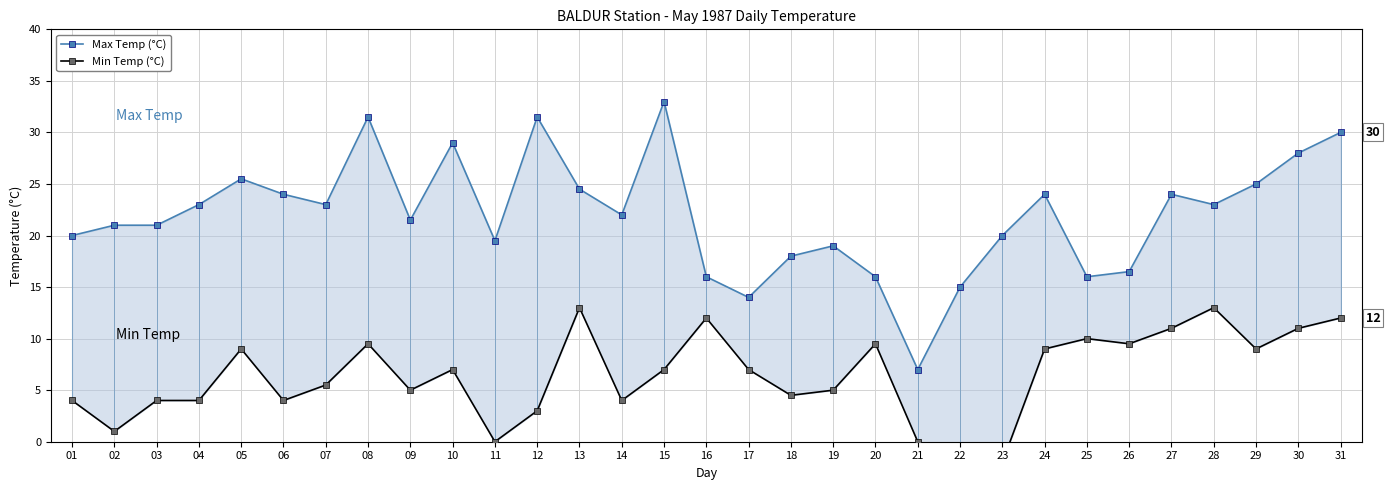

How many series are shown in this chart?

2